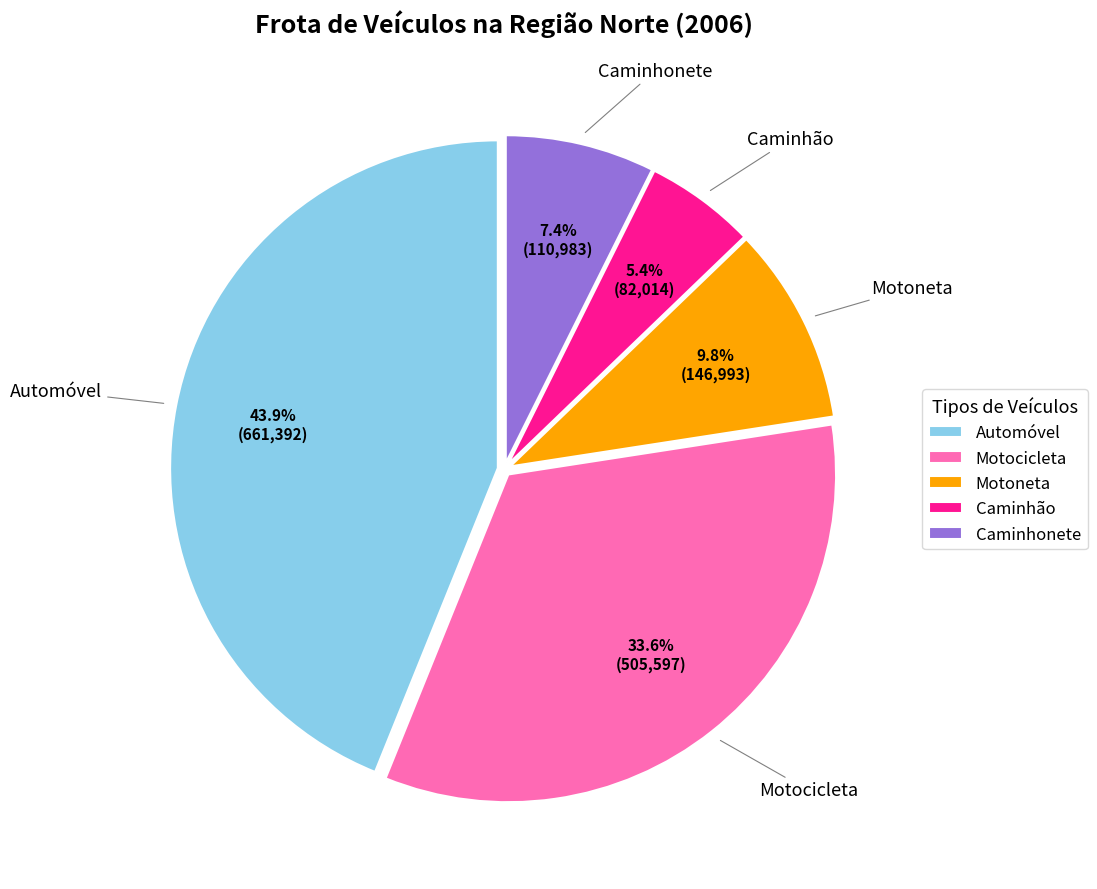

Which has a higher value, Caminhão or Automóvel?

Automóvel